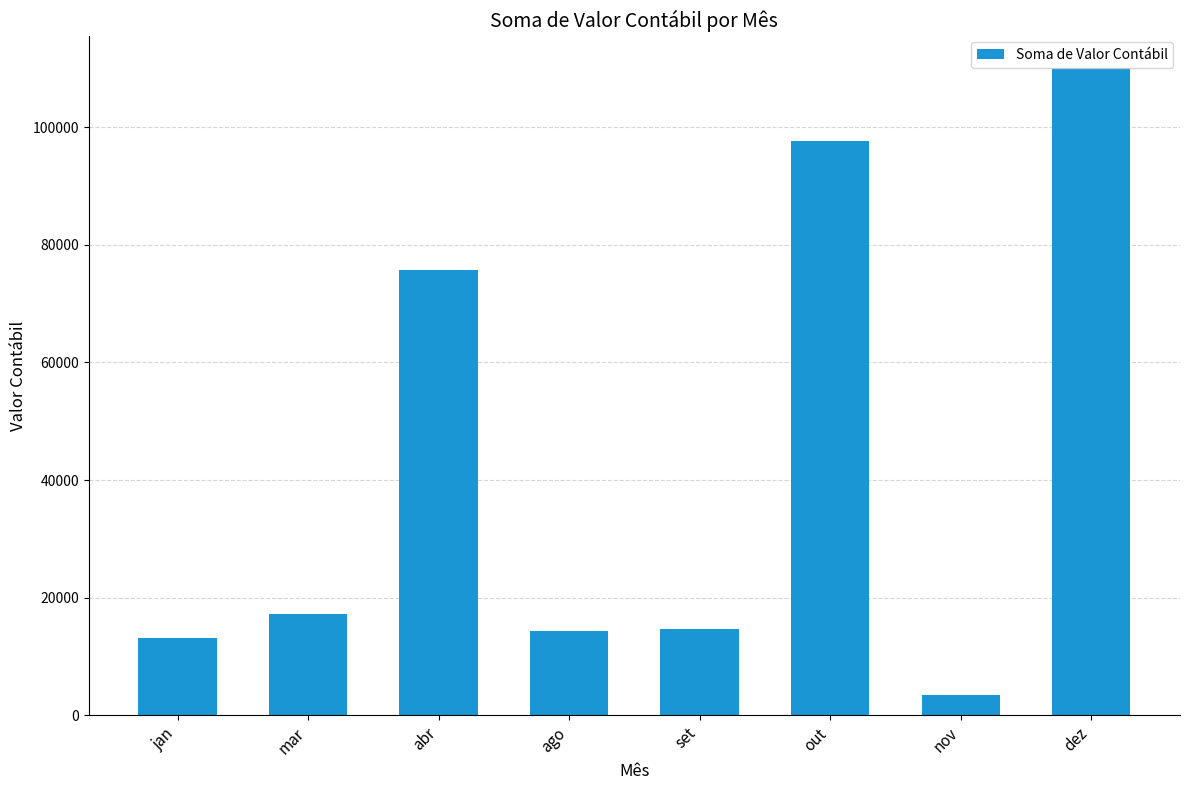

What is the change in value from mar to nov?

-13783.2